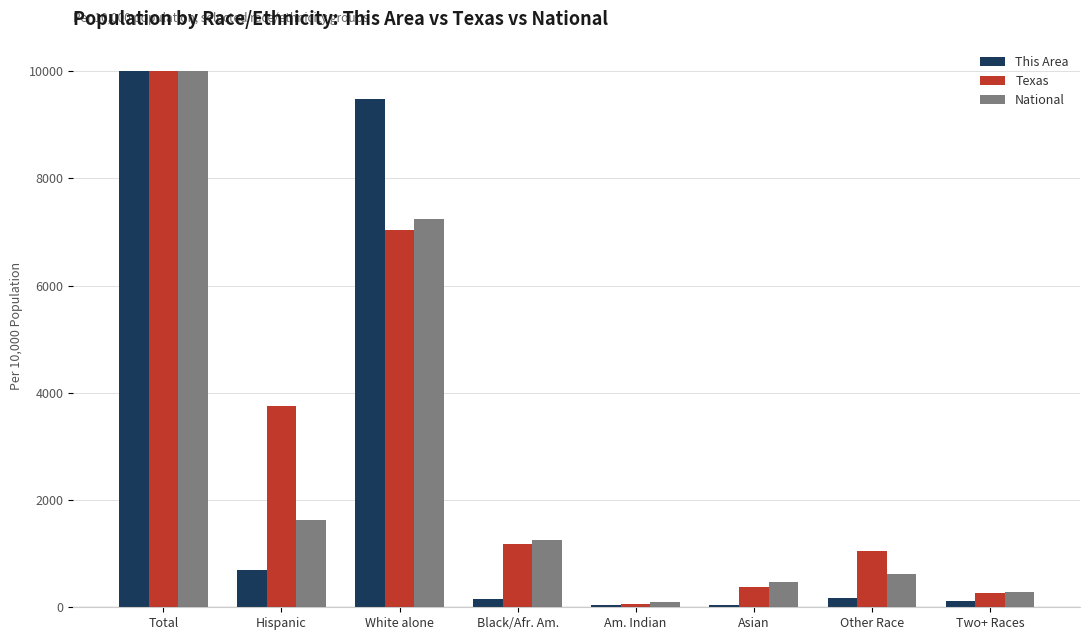

How many values in the National series are below 1260?

4